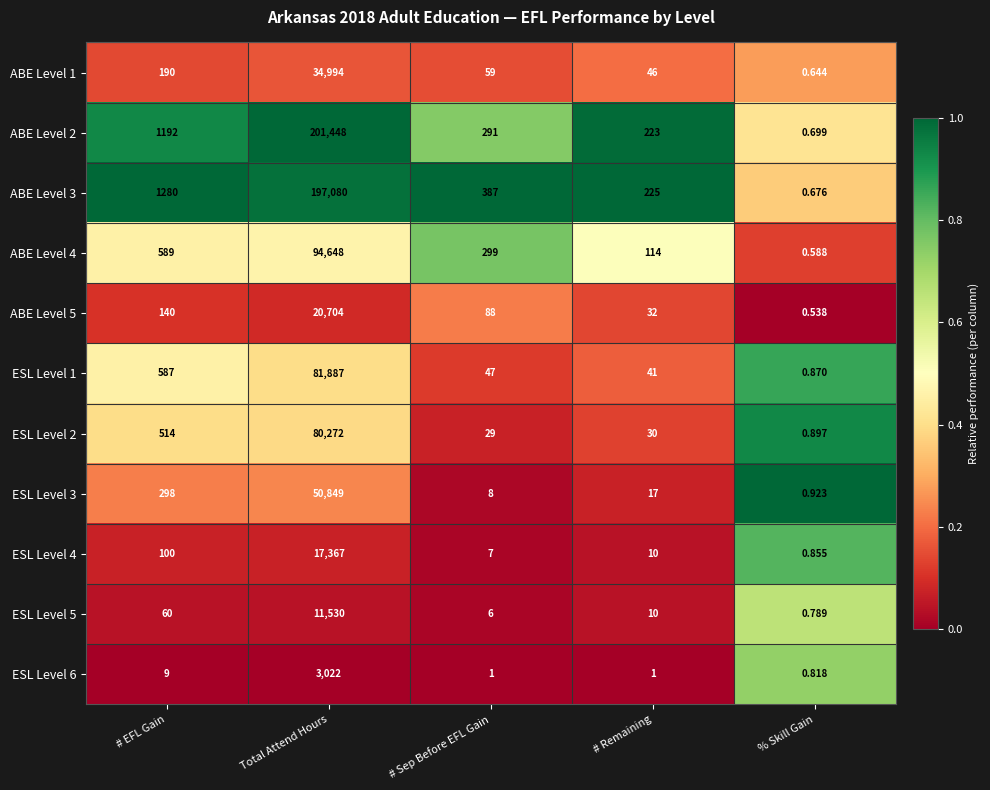

At which category is the sum across all series the highest?

Total Attend Hours